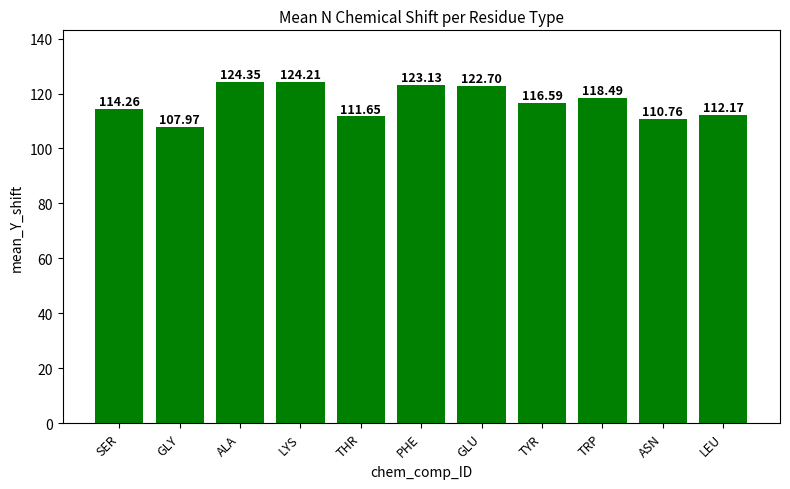

How many bars are there in total?

11